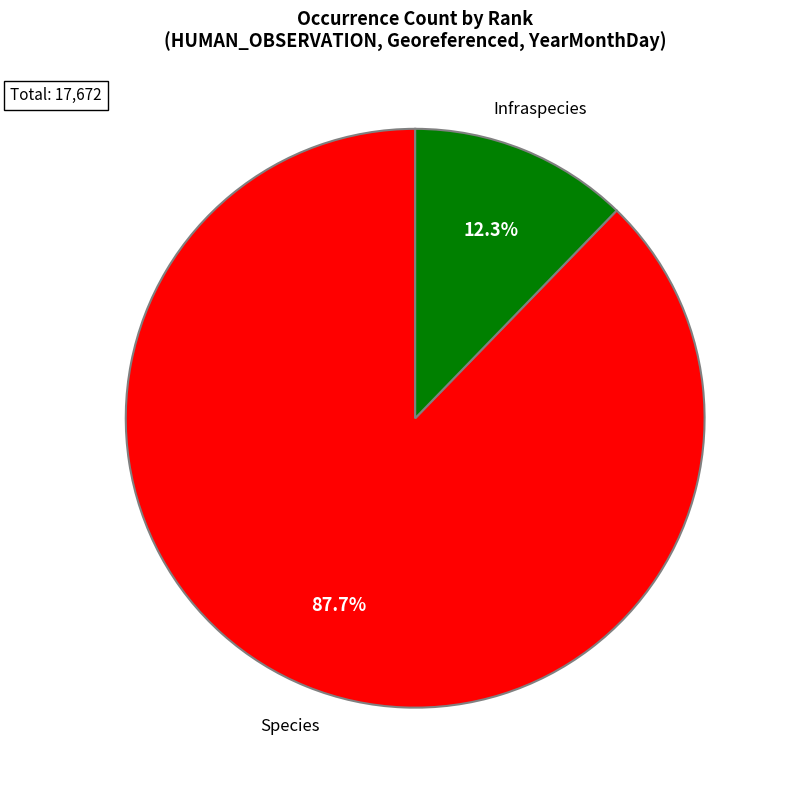

Is there any slice that represents more than half of the pie?

Yes